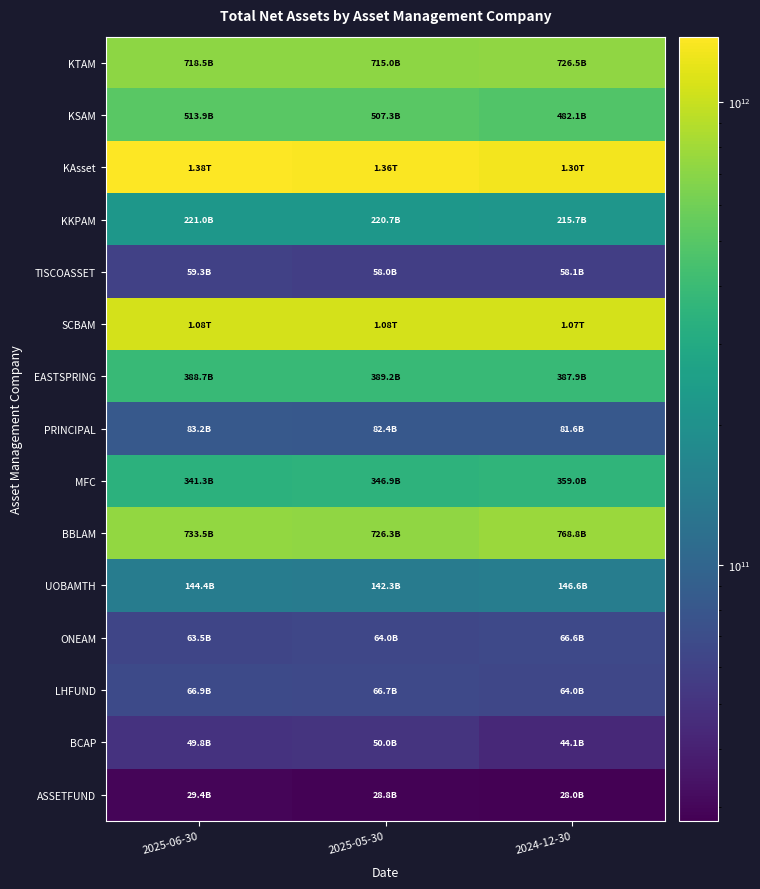

At how many categories does at least one series exceed 578315368551?

3